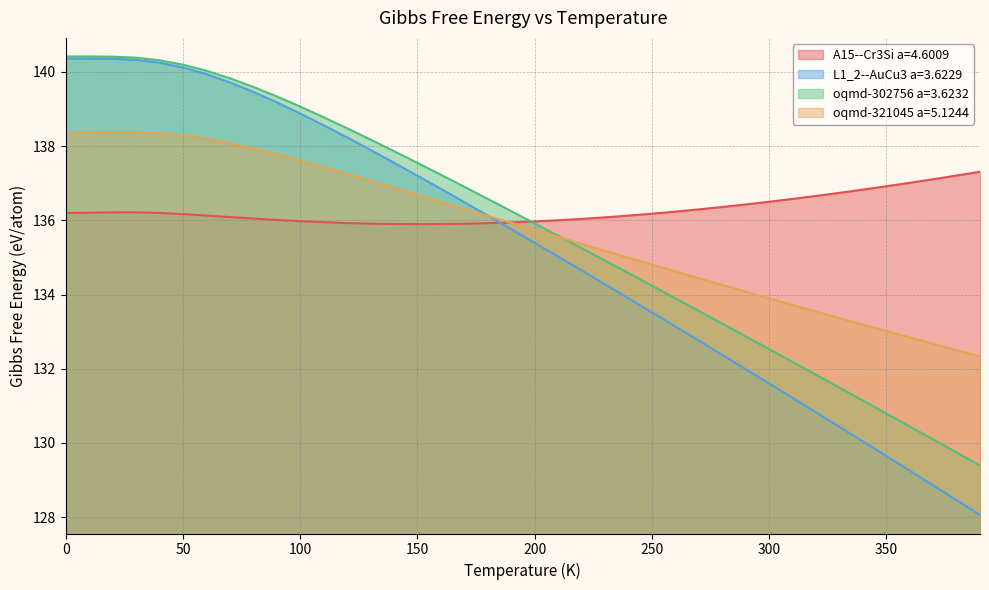

In A15--Cr3Si a=4.6009, how many points are higher than both neighbors (excluding endpoints)?

1